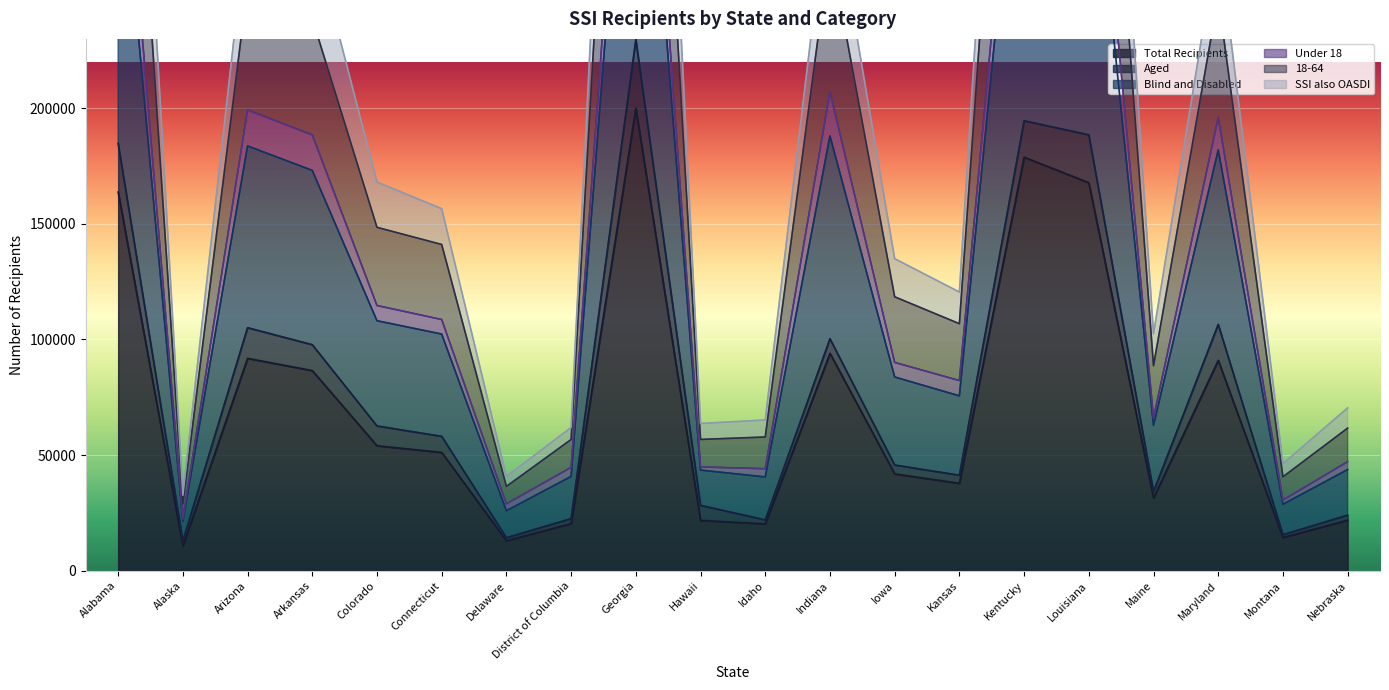

What is the minimum value for Total Recipients?

10651